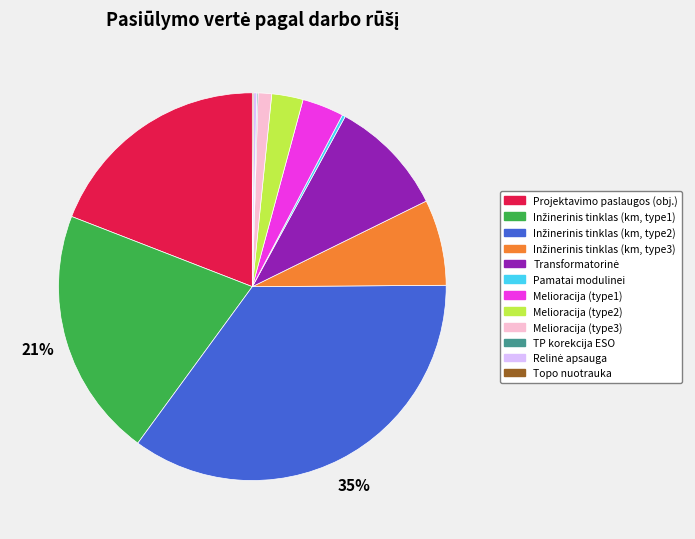

True or false: Melioracija (type2) accounts for 3% of the total.

True